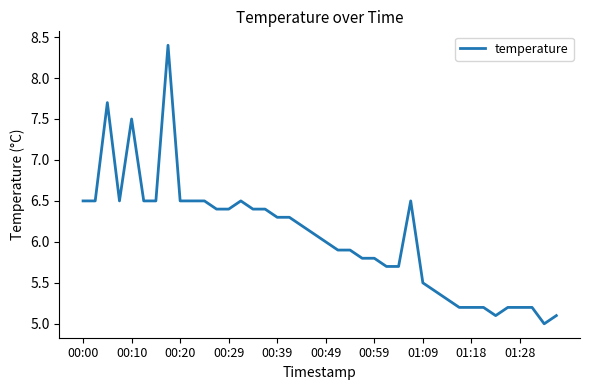

What is the maximum value shown in the chart?

8.4